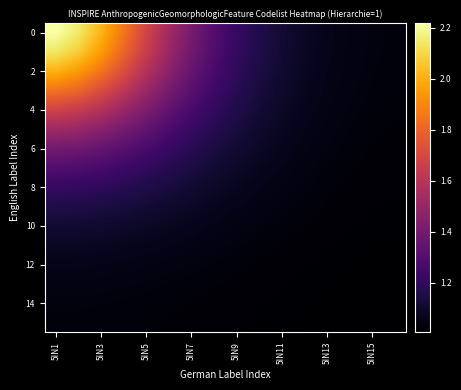

How many series are shown in this chart?

16